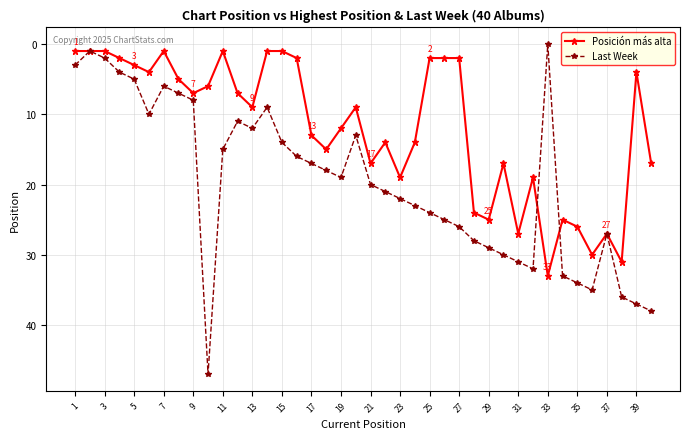

What is the sum of all Posición más alta values?

476